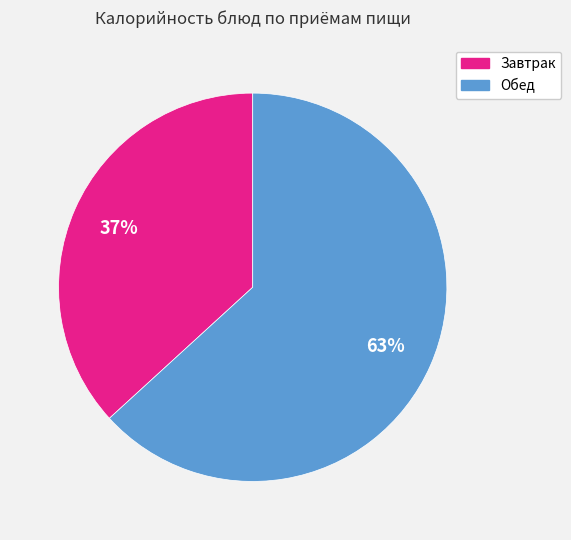

Is it true that Завтрак is 32% of the pie?

False